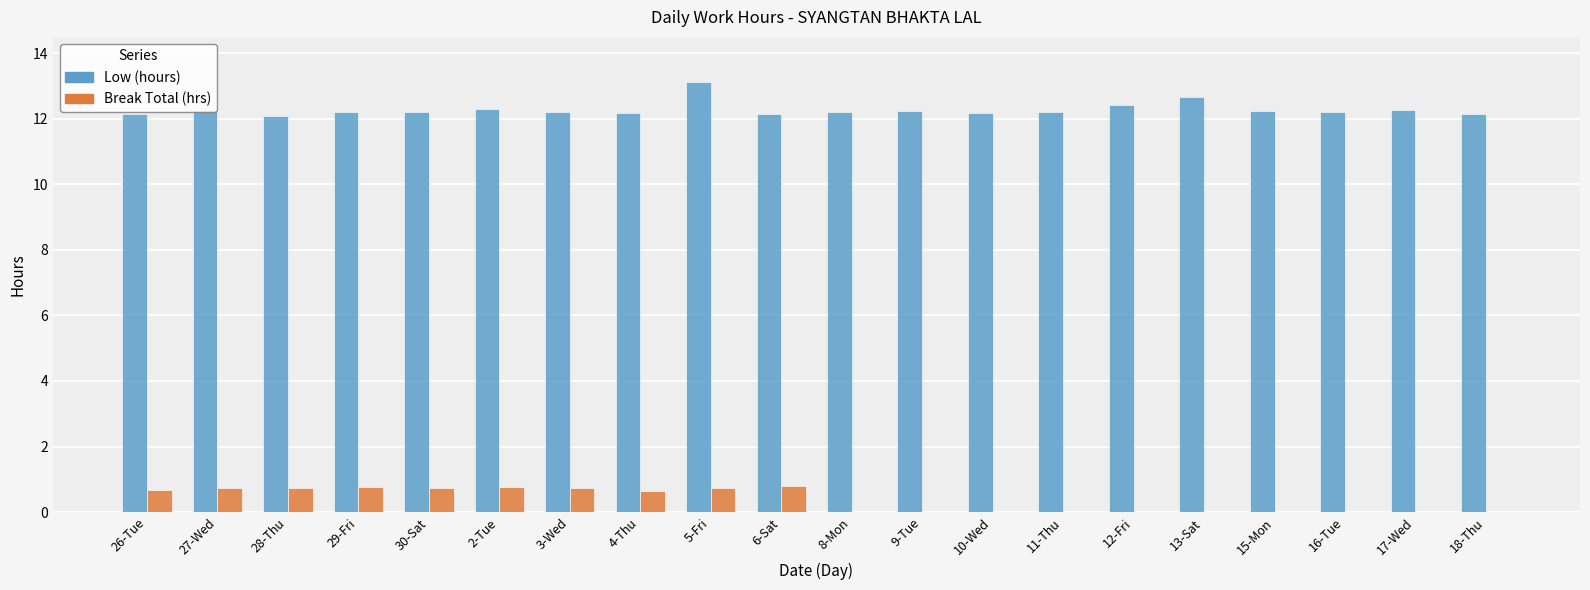

At which category is the sum across all series the highest?

5-Fri